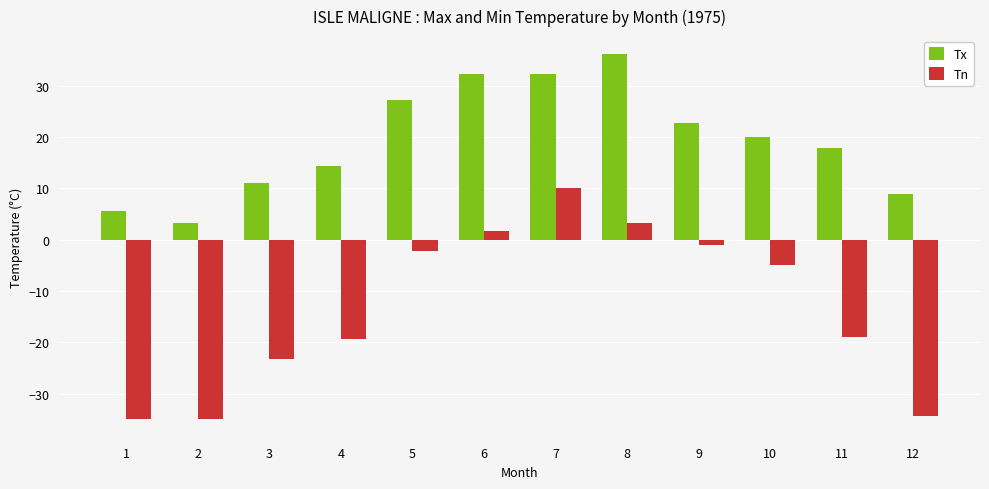

Which series changed the most between 1 and 10?

Tn